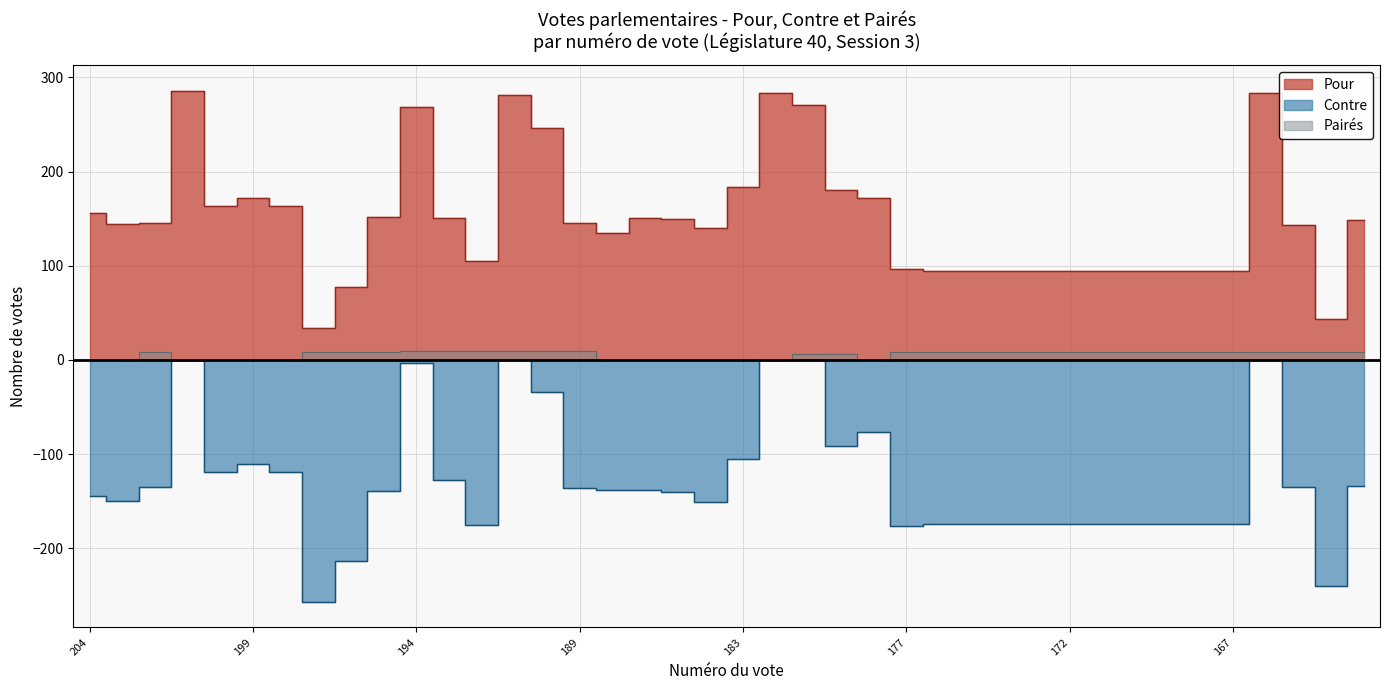

At how many categories does at least one series exceed -18?

40